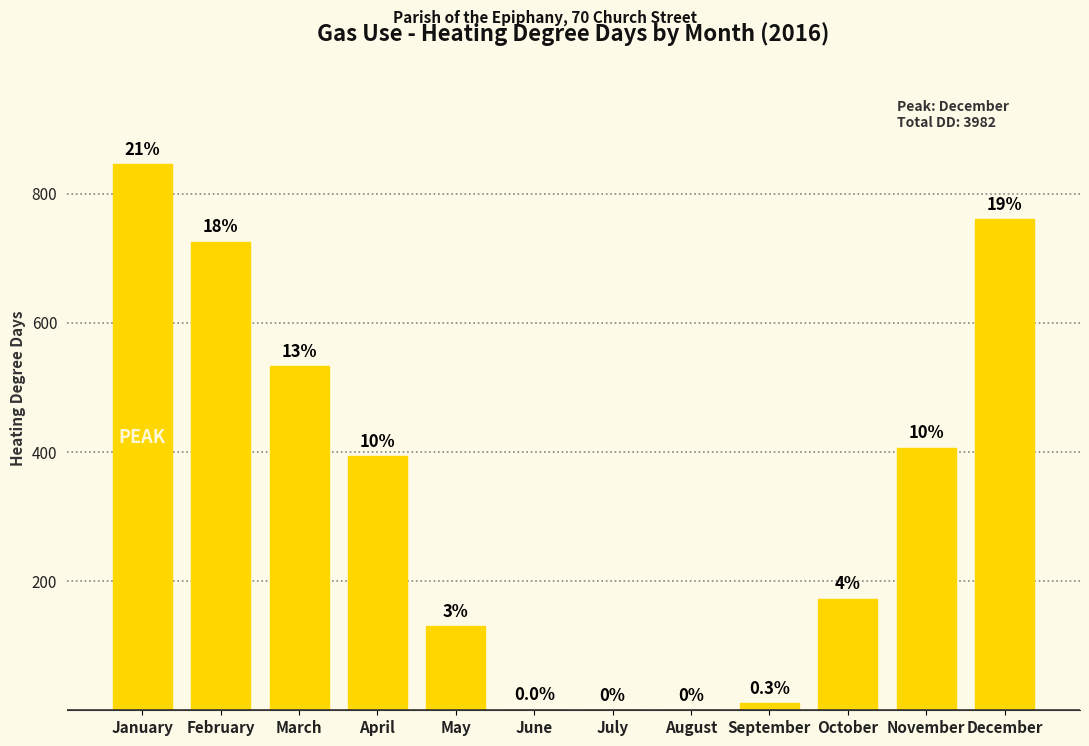

Which category has the lowest value across all series?

July